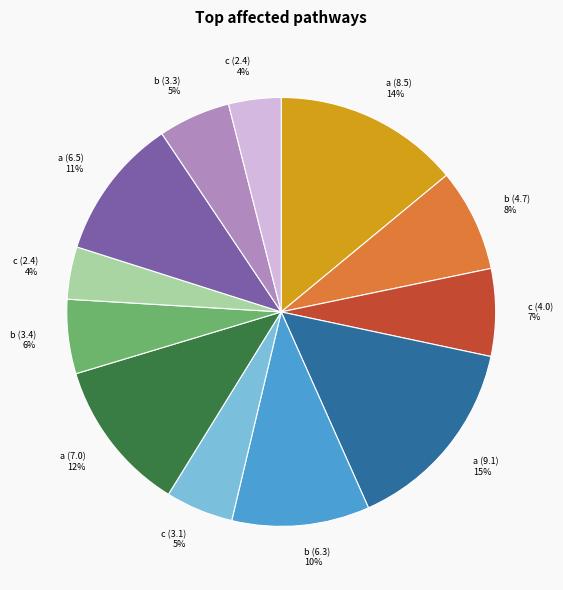

Does any single category account for the majority?

No